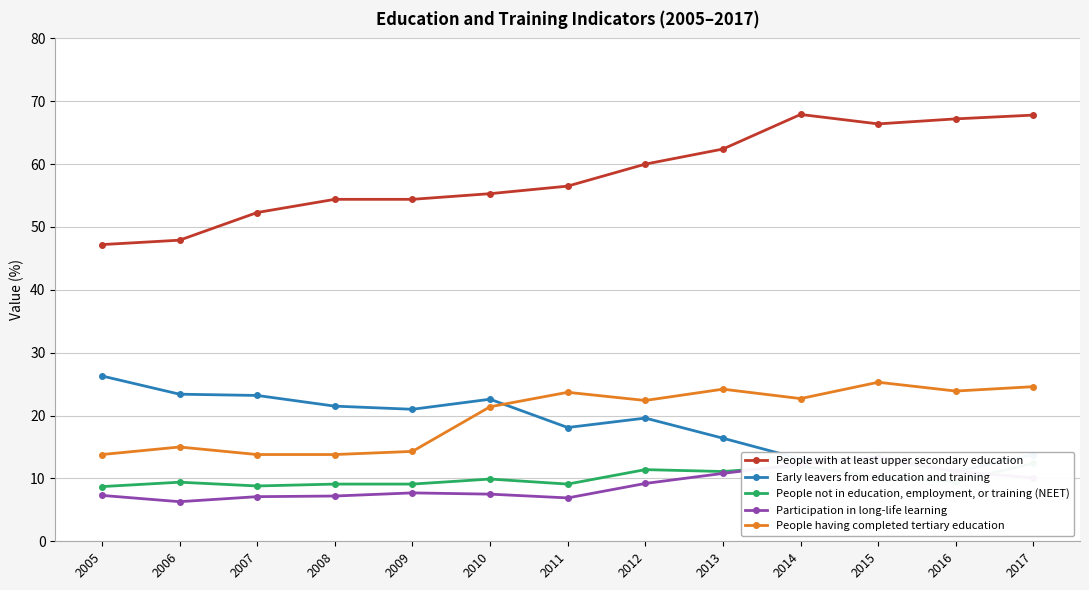

True or false: People with at least upper secondary education and People having completed tertiary education cross at least once.

False